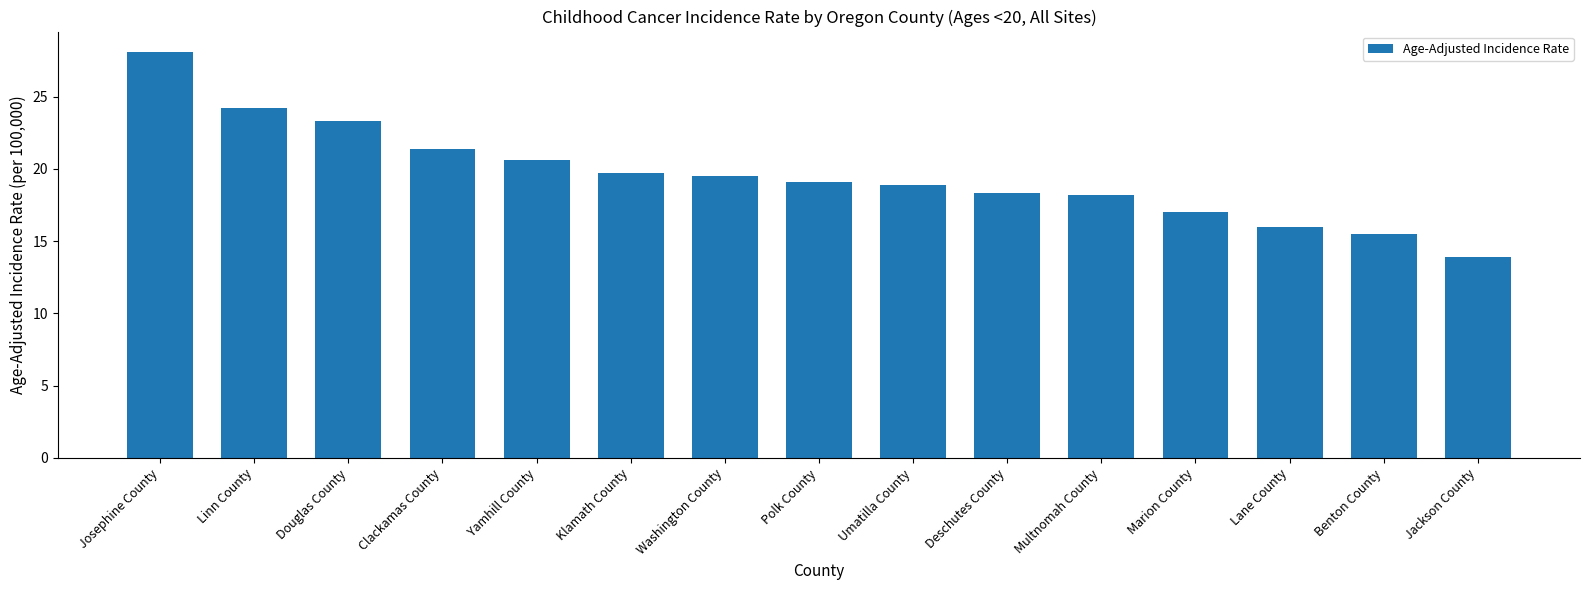

What is the maximum value shown in the chart?

28.1